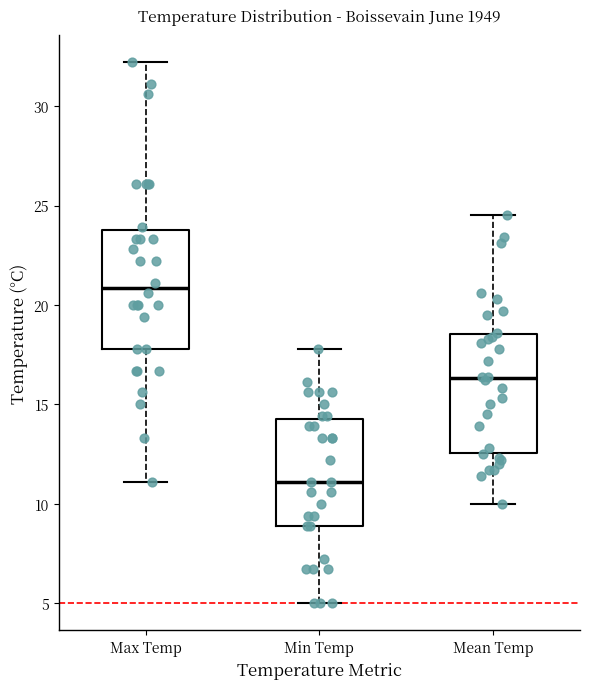

Reading left to right, read every box against the y-axis: the position of its median line, the range the box covers, and the ends of its whiskers. The values are not printed on the chart, so give them approximately, as read against the axis.

Max Temp: median 21.0, box 18.0 to 24.0, whiskers 11.0 to 32.0
Min Temp: median 11.0, box 9.0 to 14.5, whiskers 5.0 to 18.0
Mean Temp: median 16.5, box 12.5 to 18.5, whiskers 10.0 to 24.5